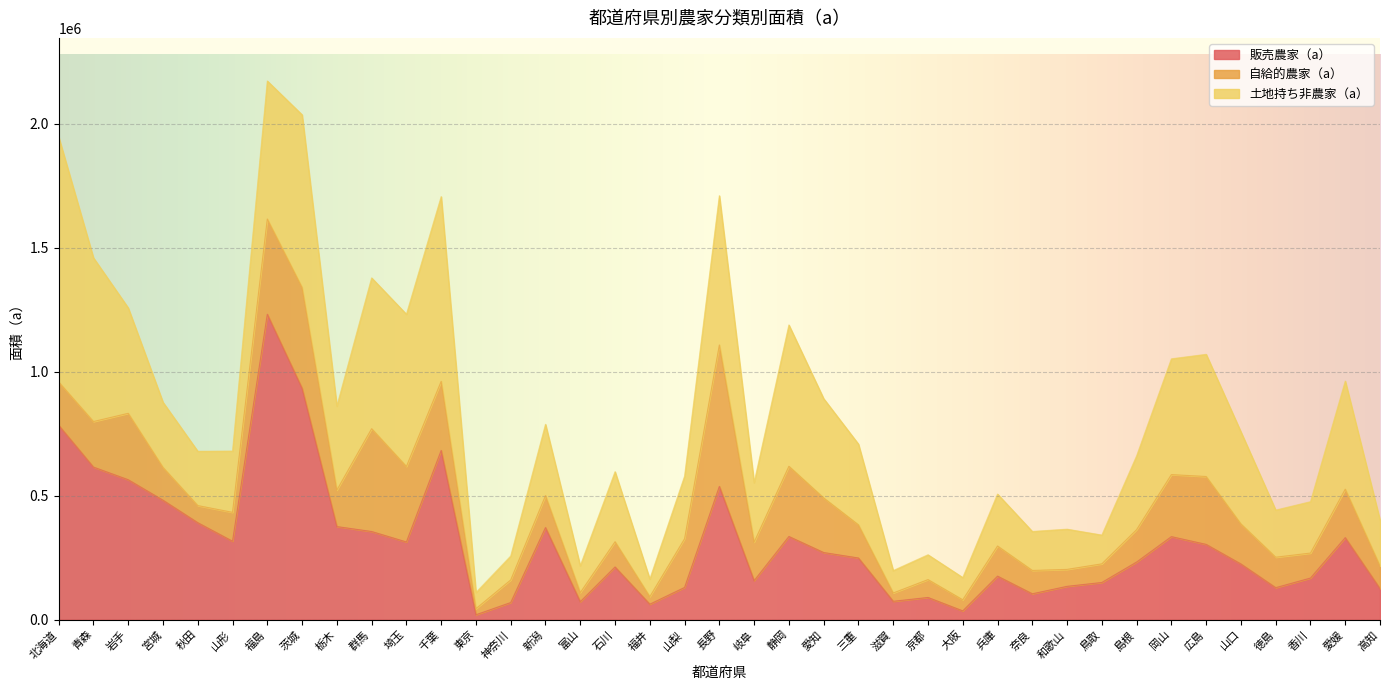

Where is the first local minimum for 販売農家（a）?

山形